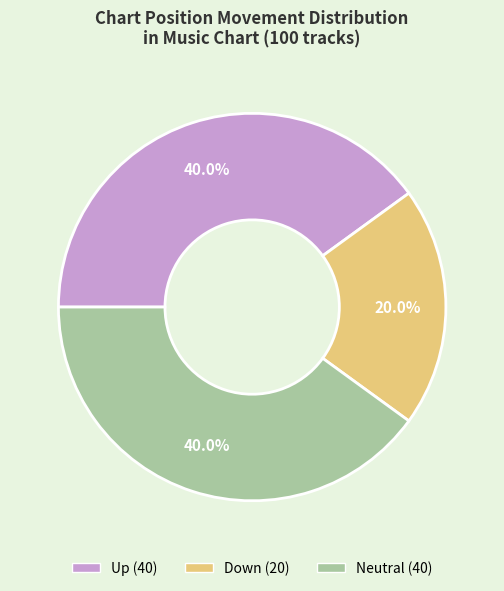

Does any single category account for the majority?

No